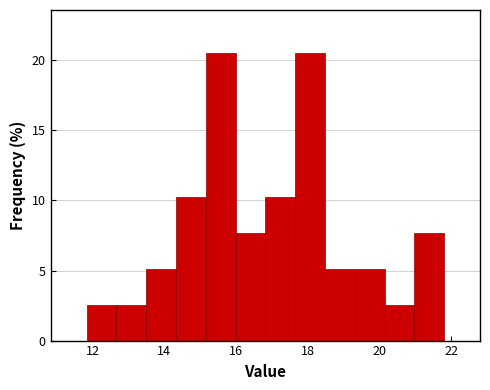

What is the height of the bar covering 16.8 to 17.6 on the x-axis? Neither the bar edges nor the heights are printed on the chart, so give them approximately, as read against the axes.

10.5